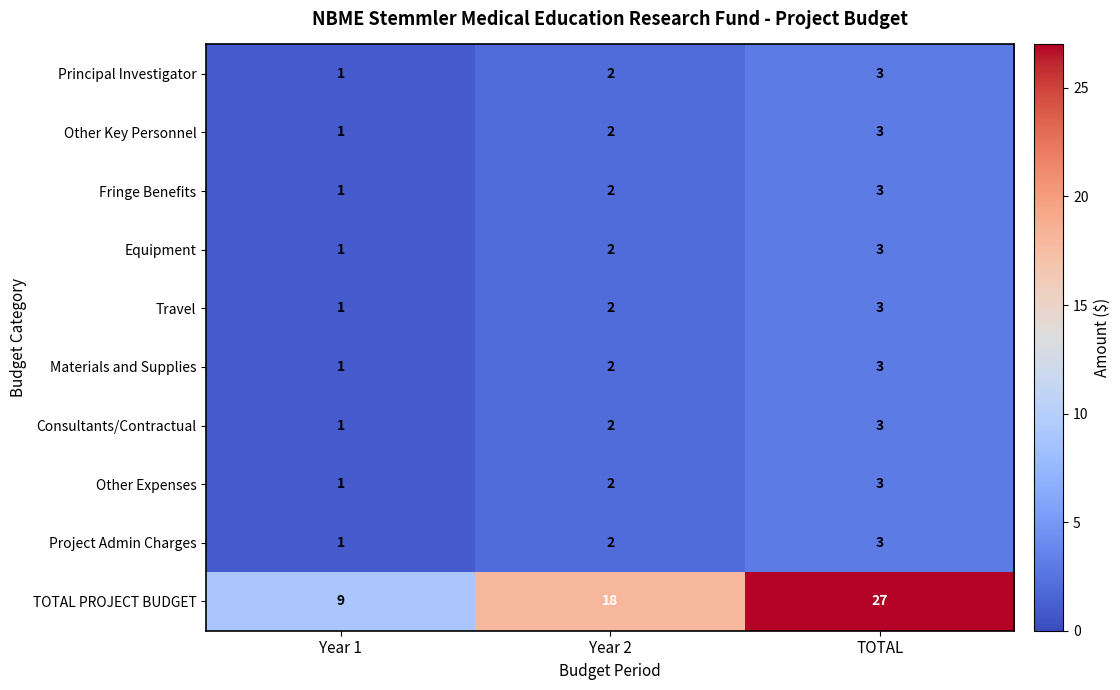

How many Materials and Supplies values are between 1 and 3?

3